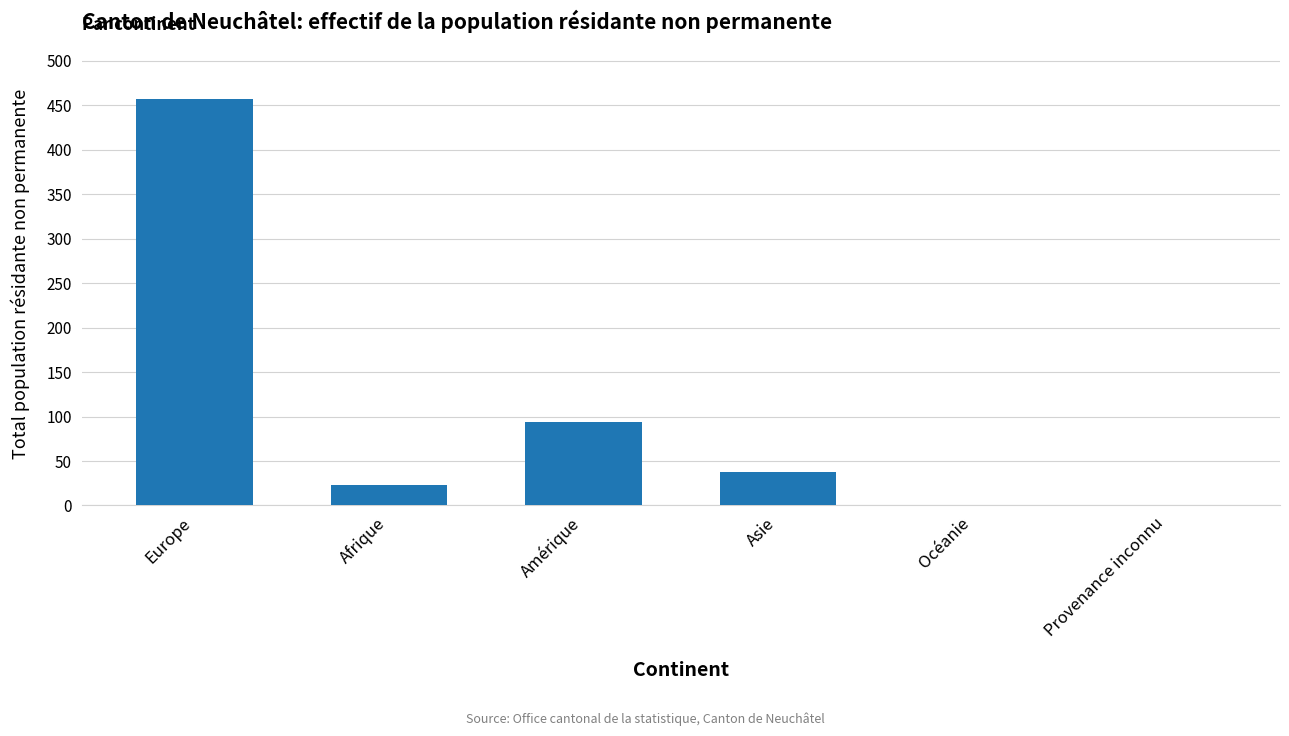

Where is the data nearest to the value 228?

Amérique